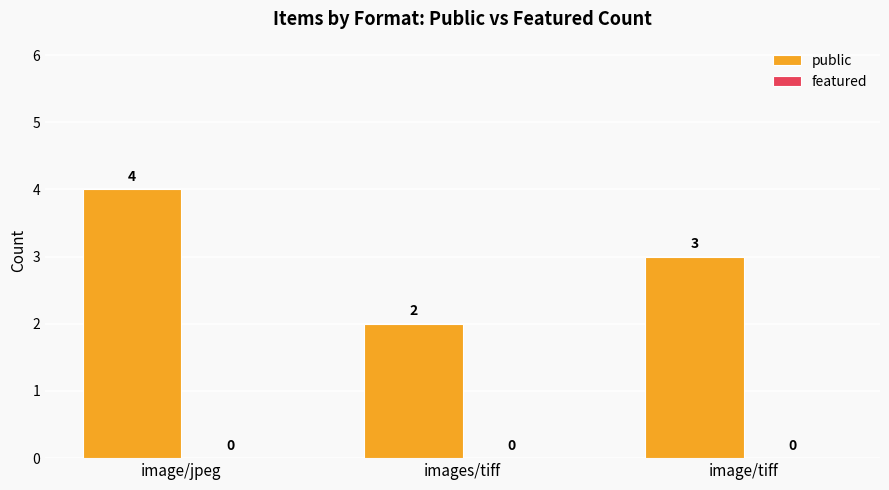

What position from the left is image/jpeg?

1